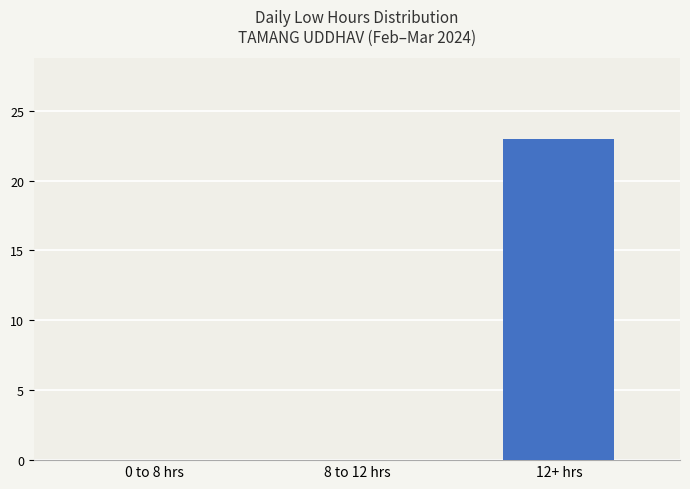

Is it true that the value at 12+ hrs is 23?

True